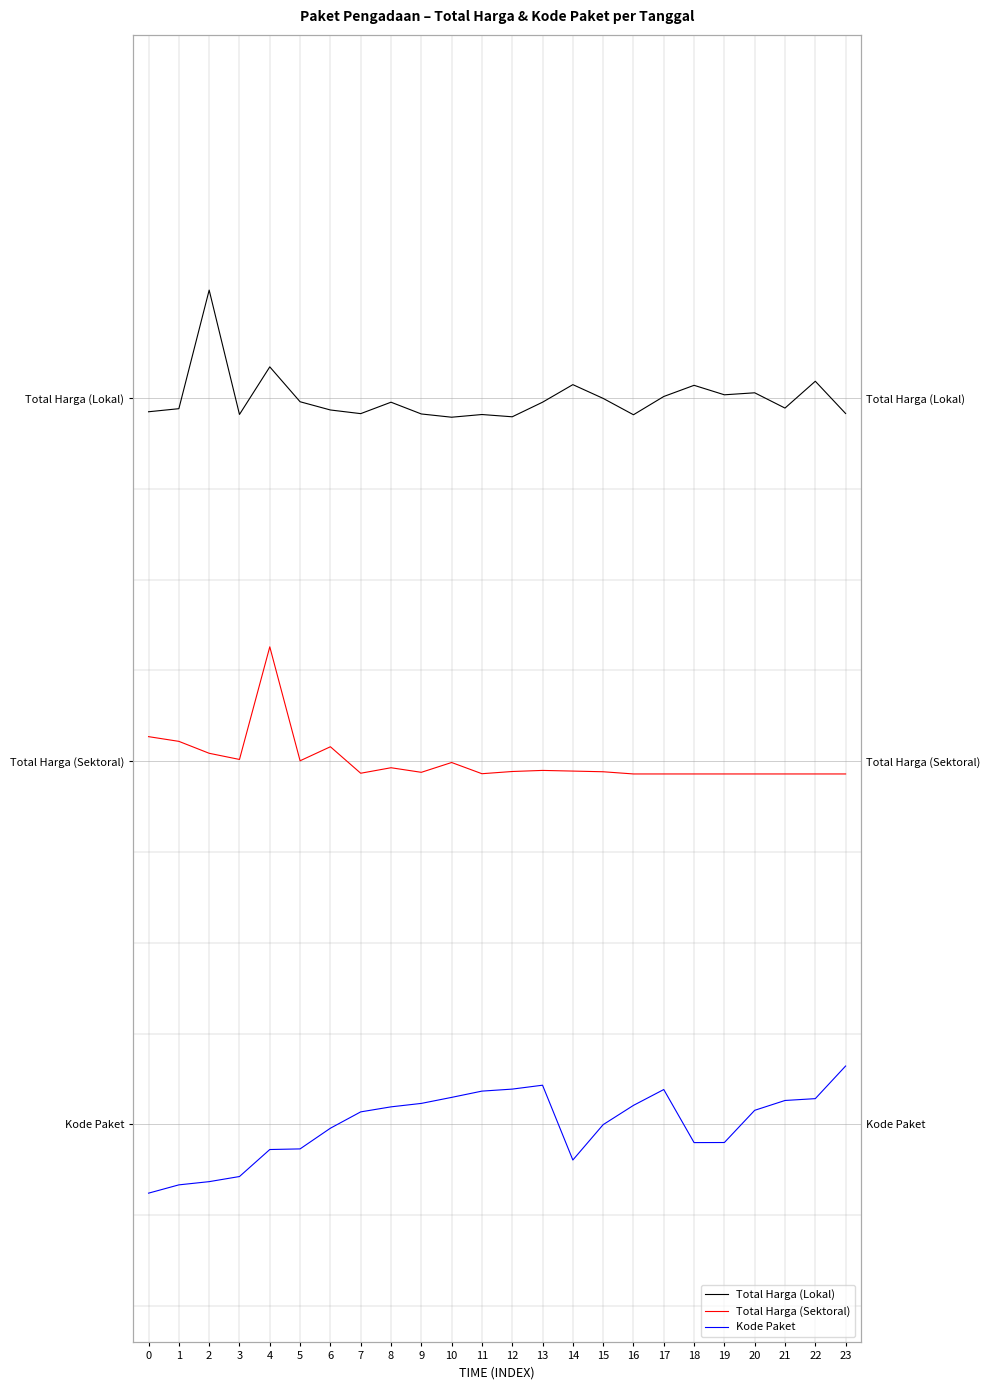

True or false: Total Harga (Sektoral) and Total Harga (Lokal) cross at least once.

False